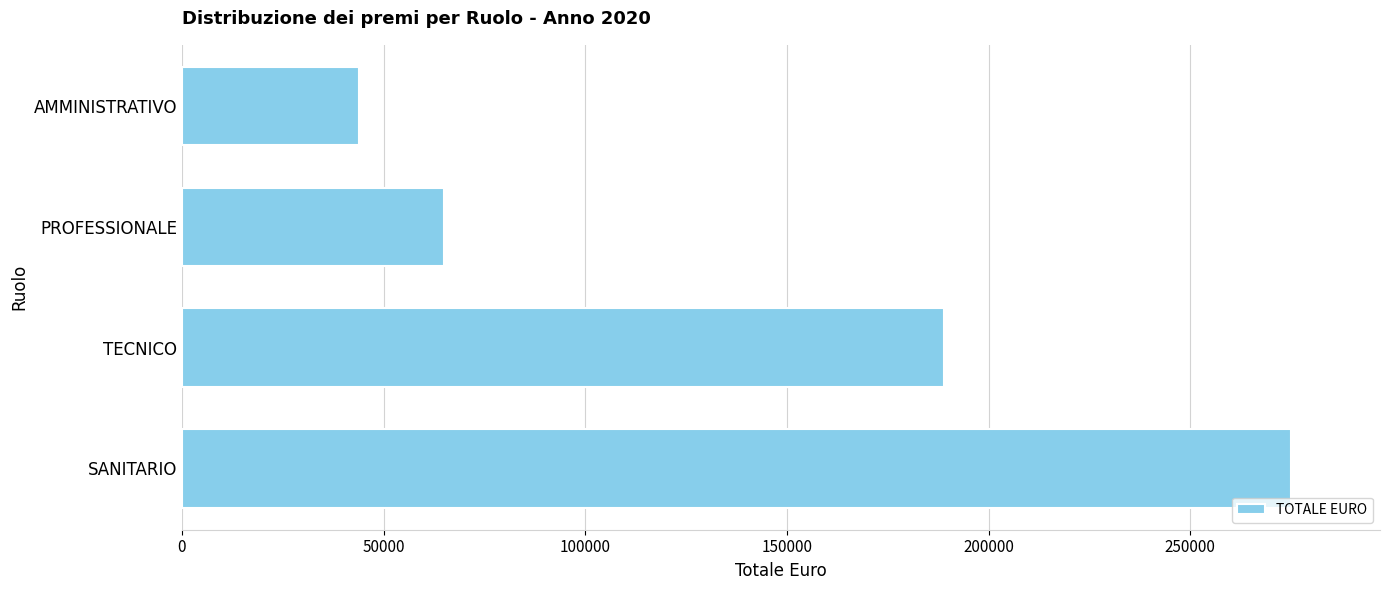

Reading top to bottom, list all the values displayed in this chart.

43826.2	64995.8	189045.2	275059.9